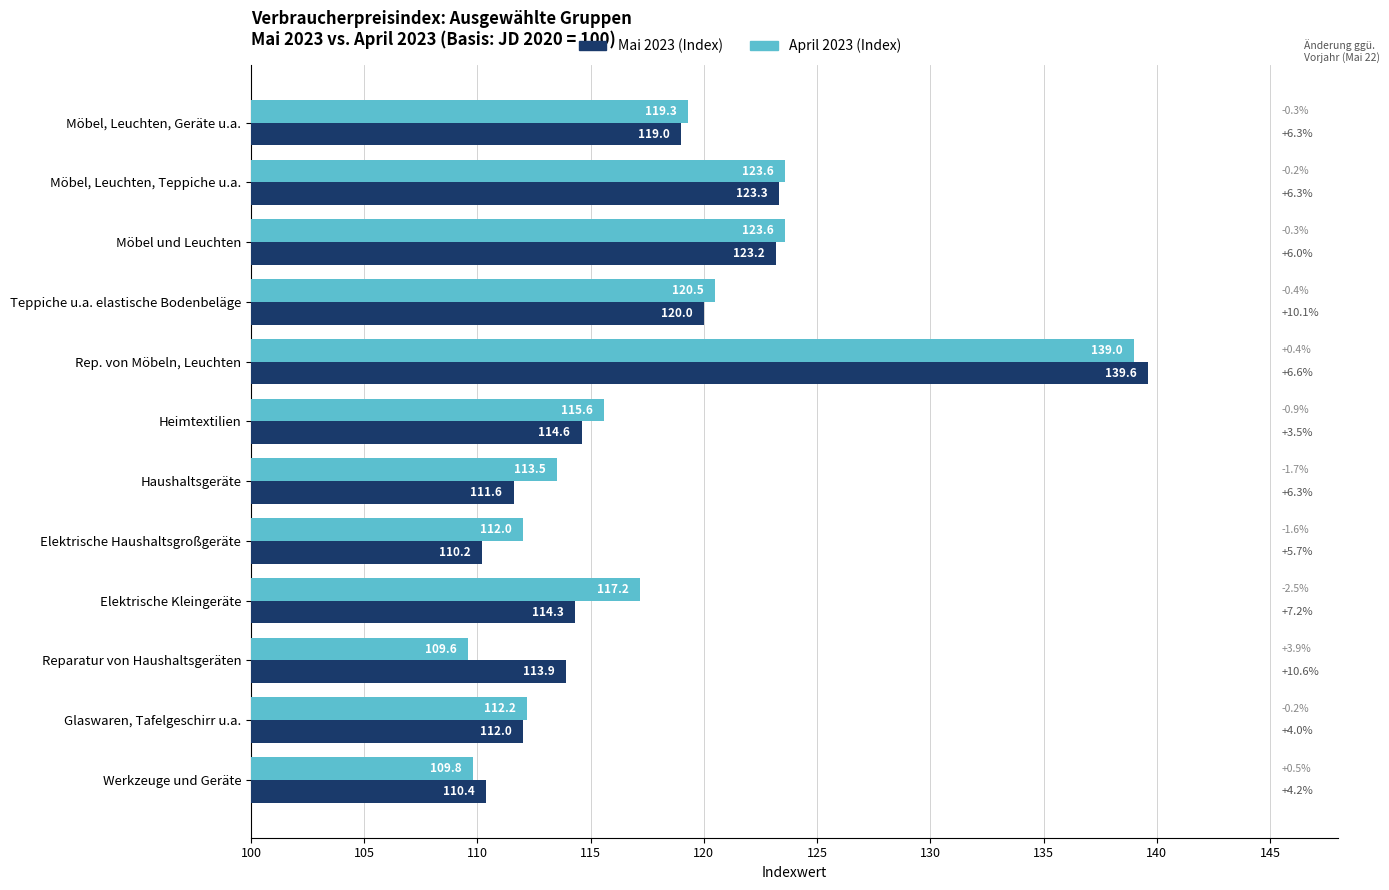

True or false: April 2023 (Index) has a value of 161.0 at Möbel und Leuchten.

False